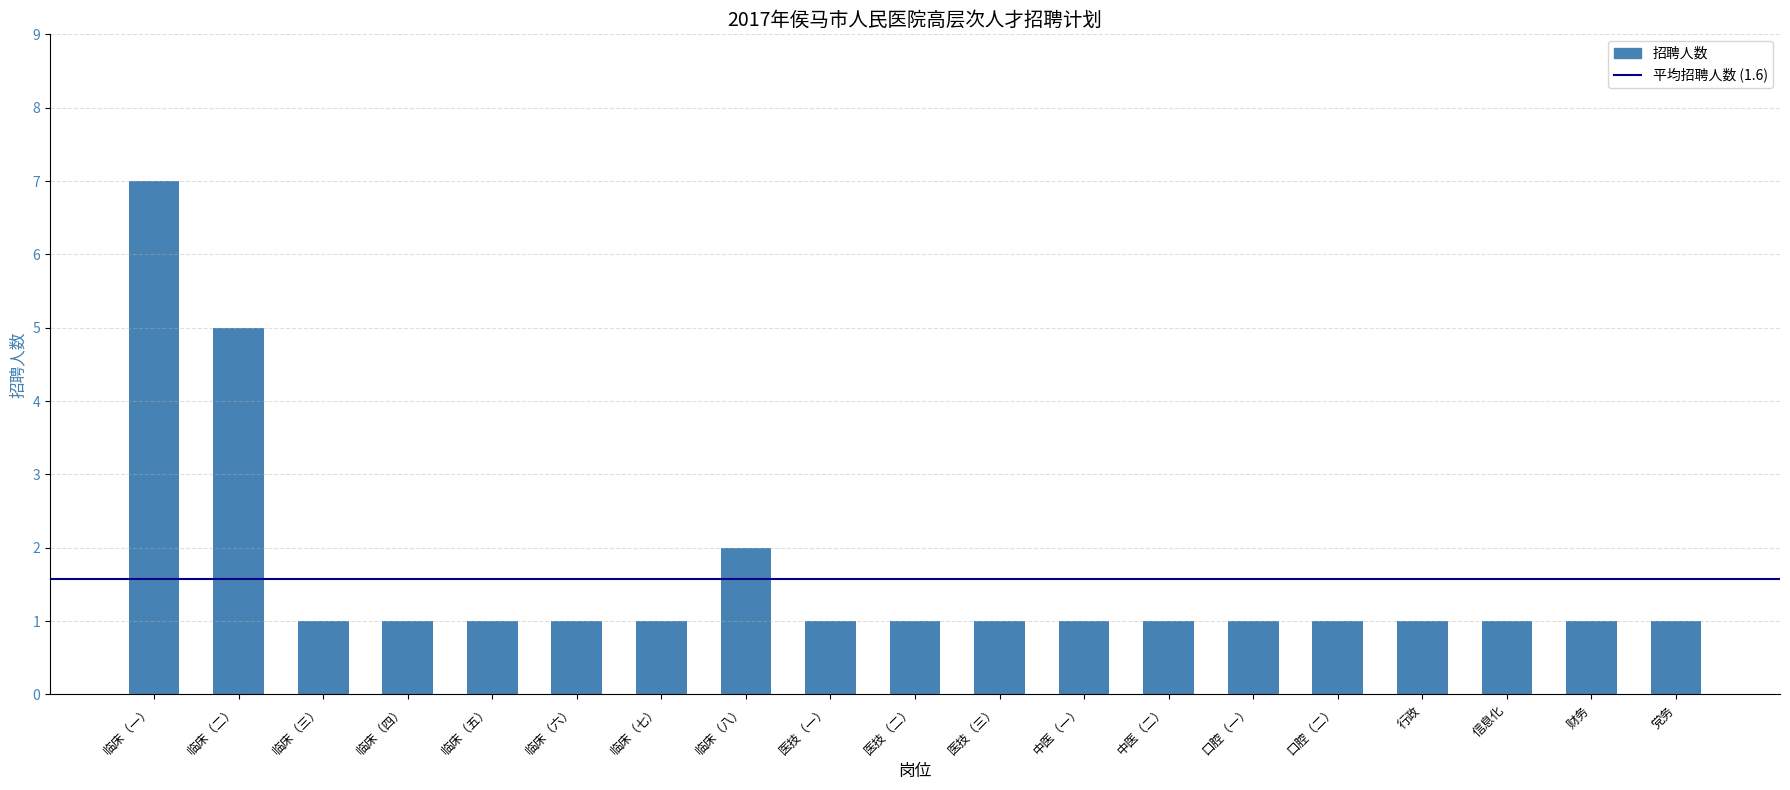

Are the bars grouped side by side (vs. stacked)?

No